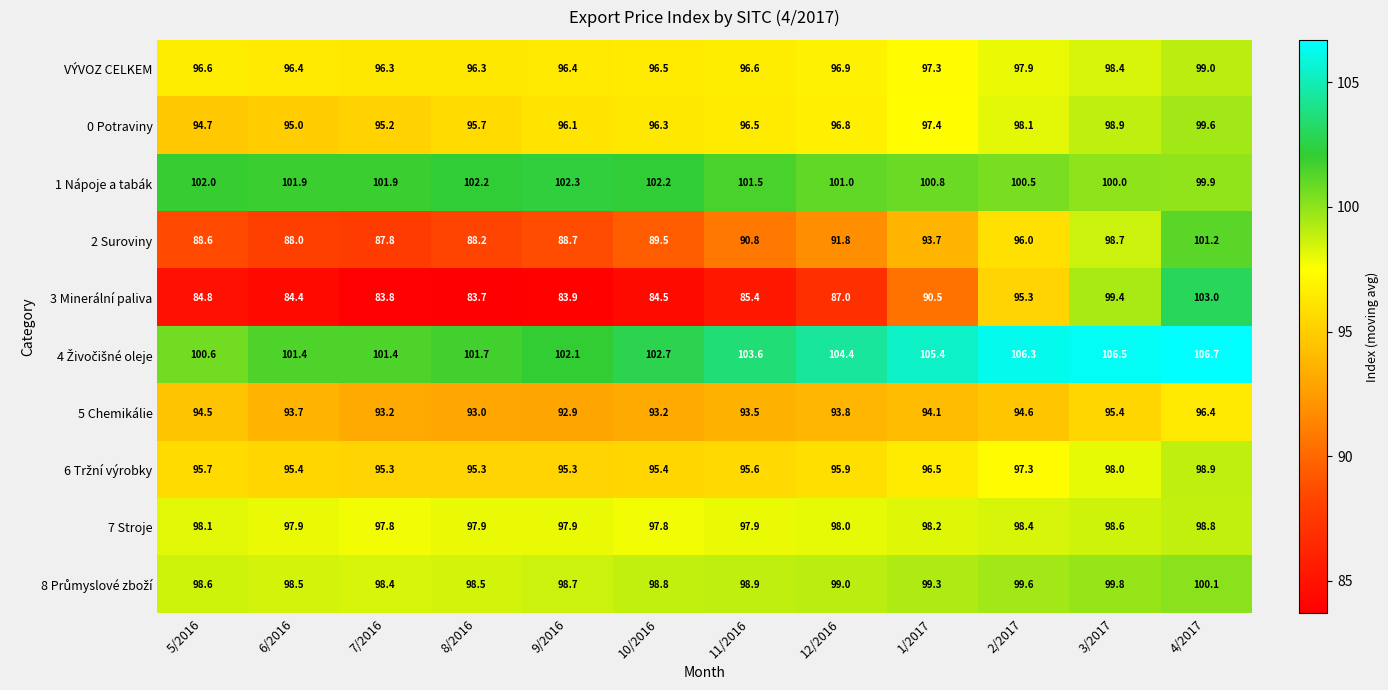

What is the total value across all series at 5/2016?

954.2